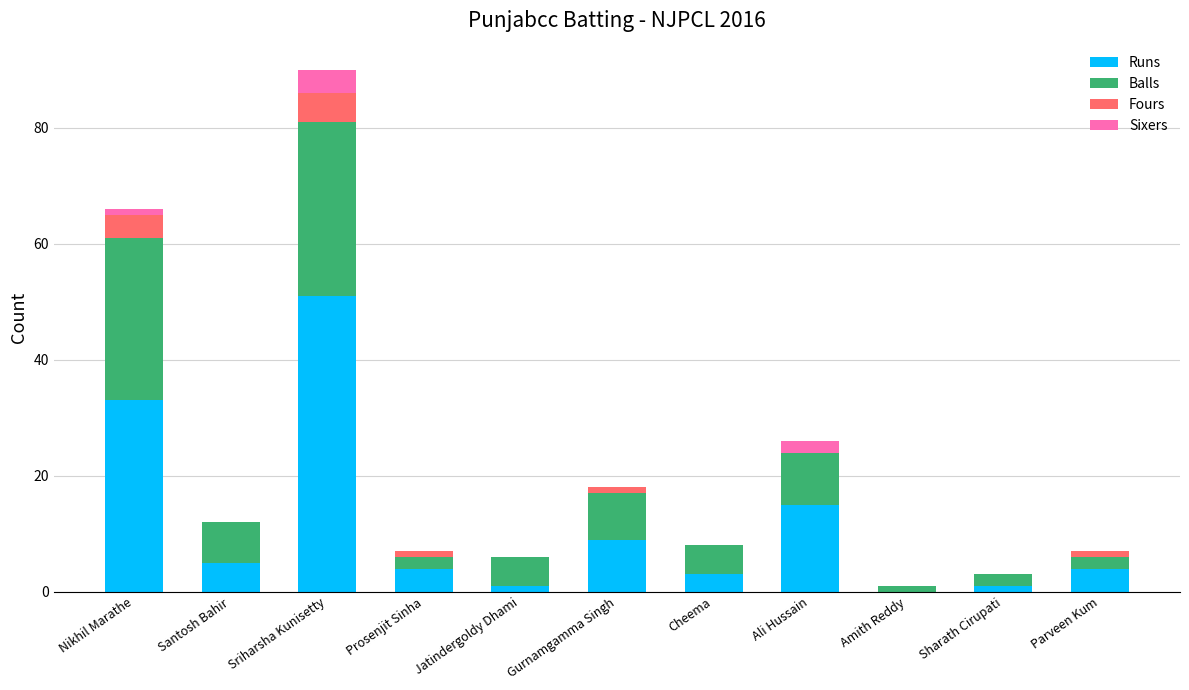

Is it true that Runs equals 9 at Nikhil Marathe?

False